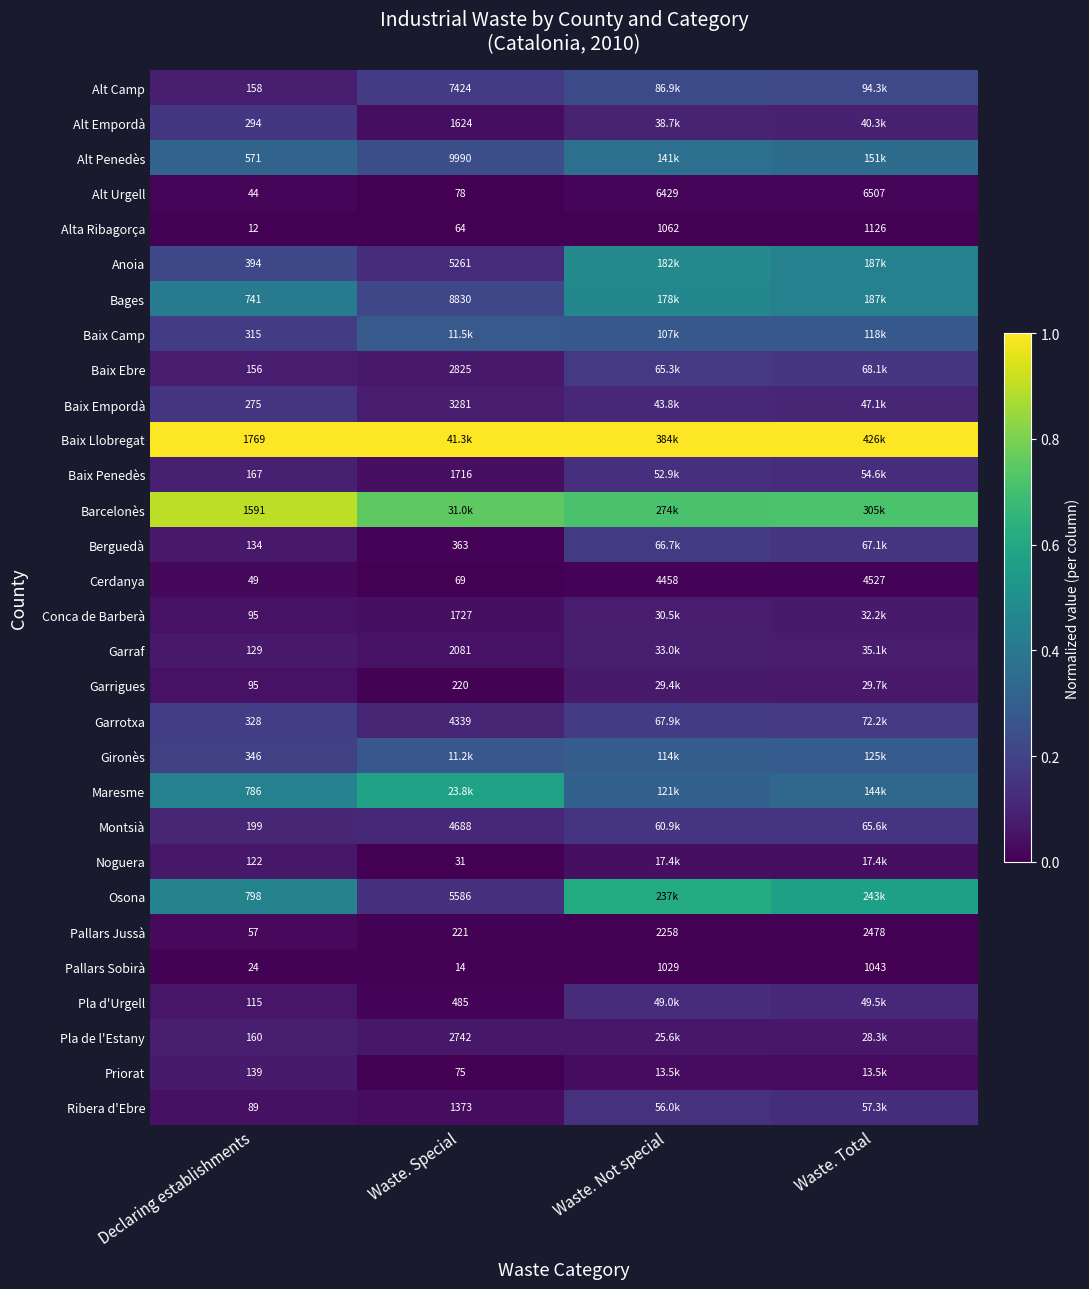

Which category has the highest value in the Pallars Jussà series?

Waste. Total